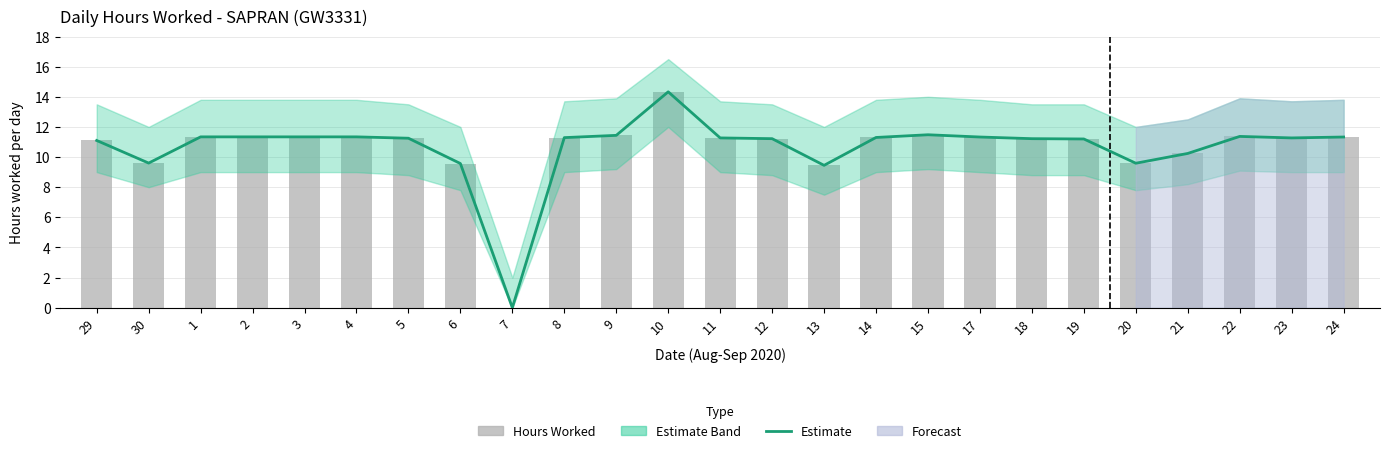

The value of Estimate at 21 is 15.8. True or false?

False